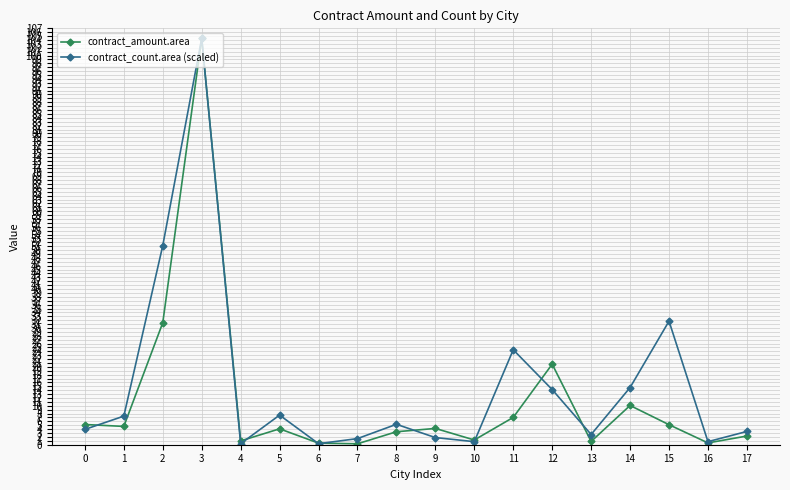

In contract_count.area (scaled), how many points are lower than both neighbors (excluding endpoints)?

5